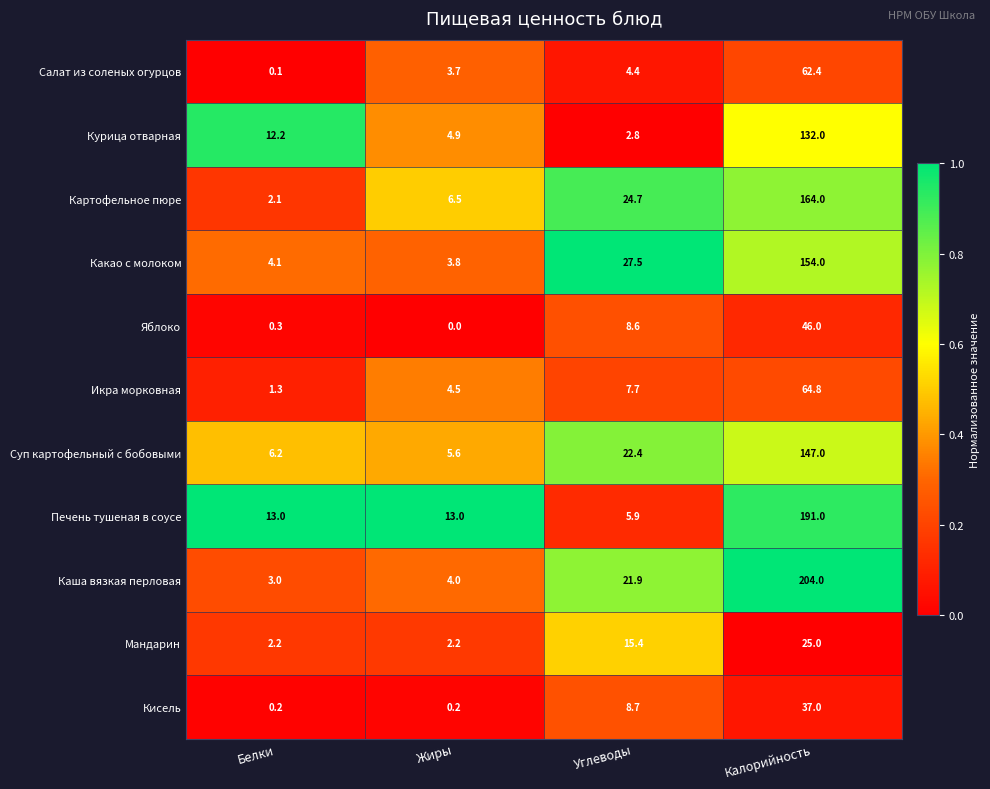

Which series has the largest range (max minus min)?

Каша вязкая перловая